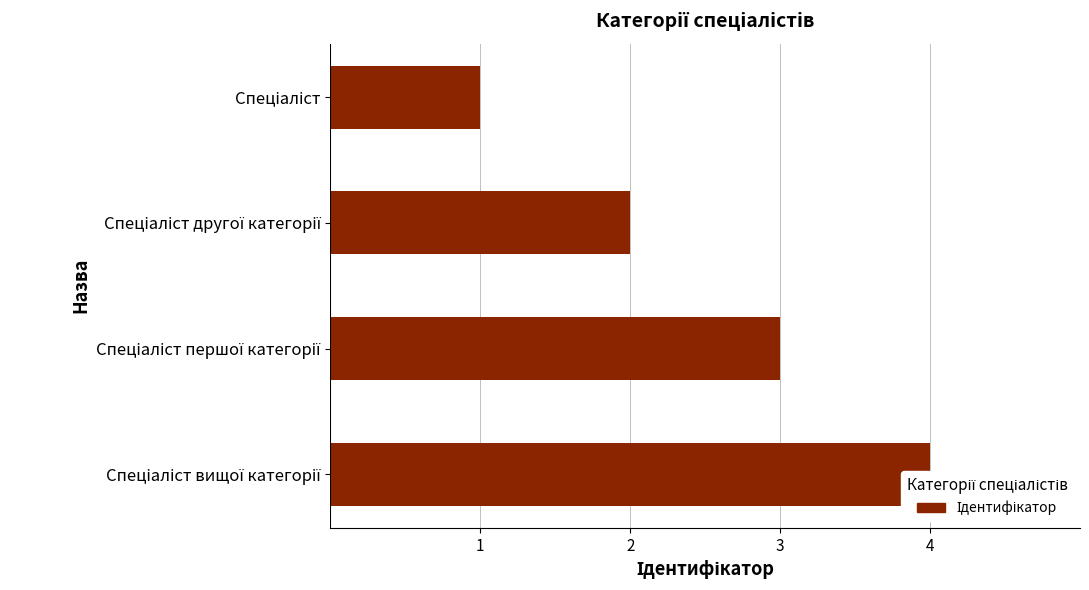

Reading left to right, transcribe all the data shown in this chart.

1	2	3	4